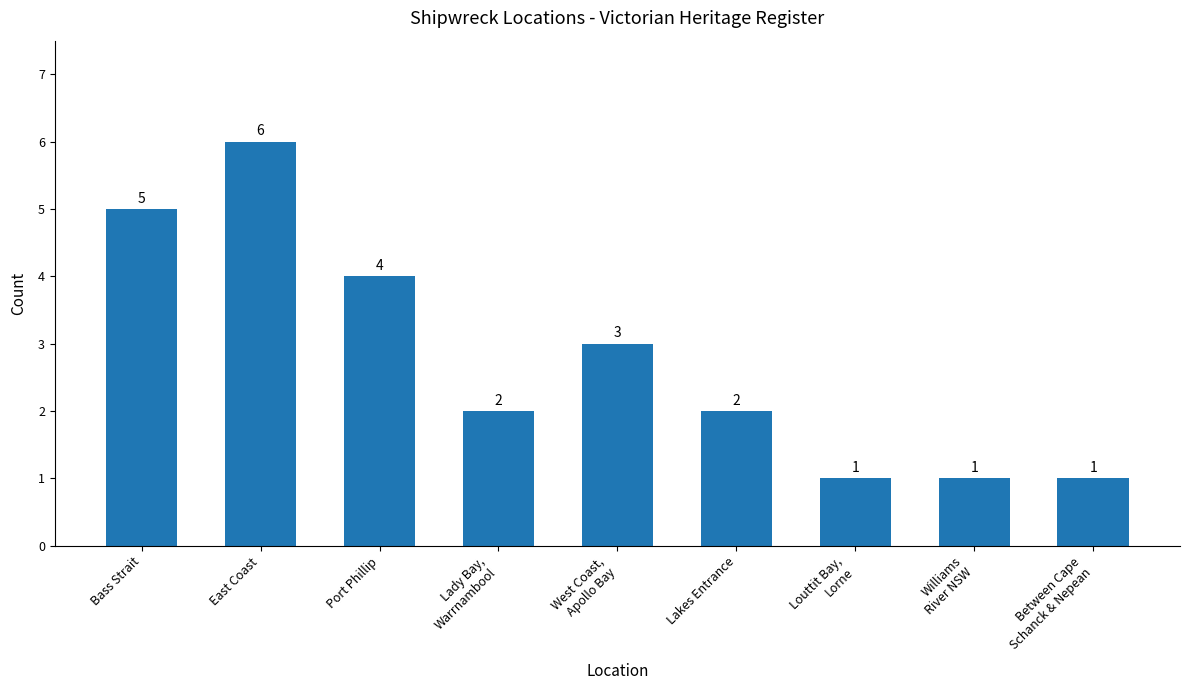

Which label corresponds to the largest value in the chart?

East Coast